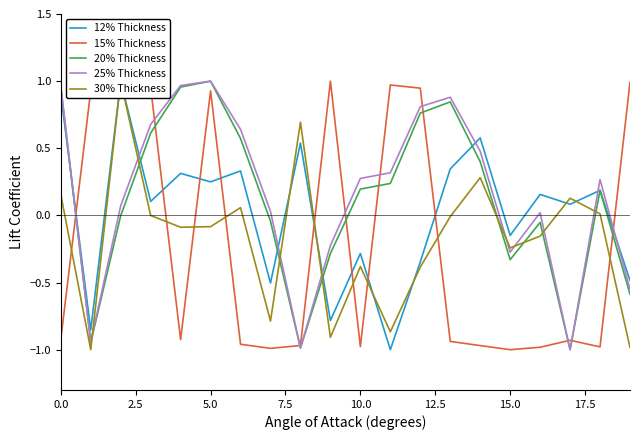

True or false: satz has more than 1 points higher than both neighbors.

True